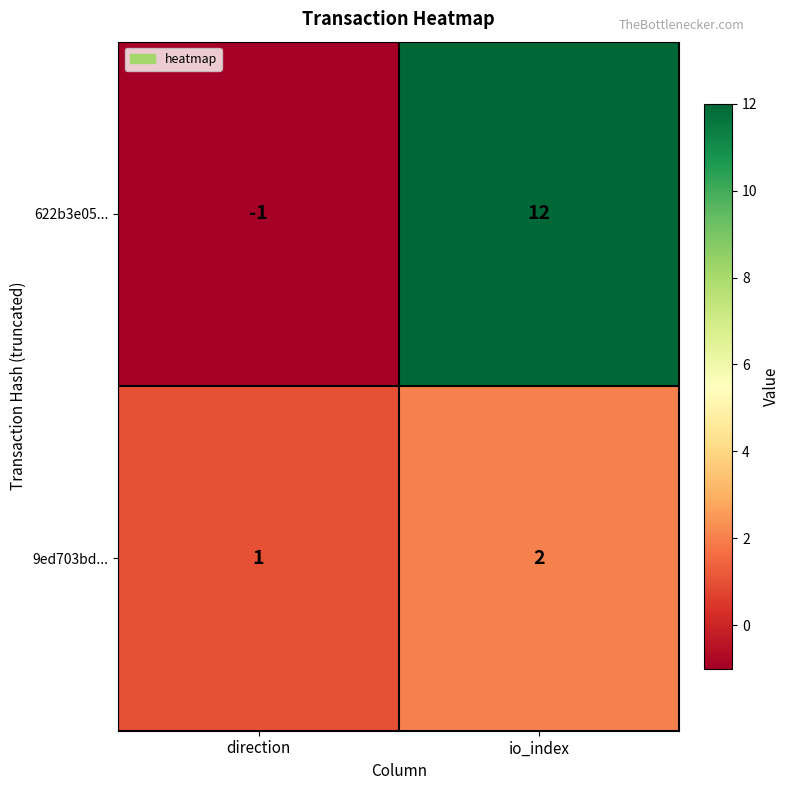

What is the smallest value displayed?

-1